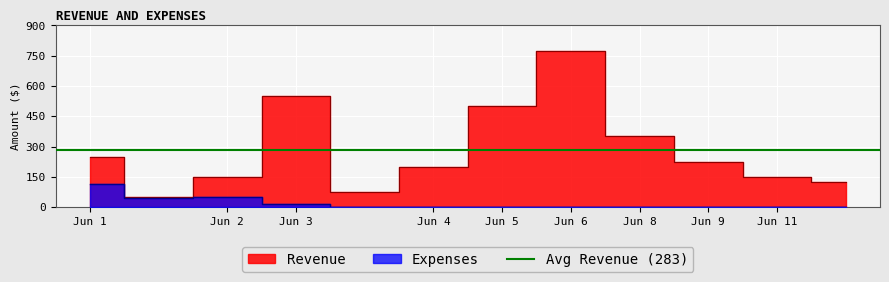

What is the average value of the Expenses series?

18.8